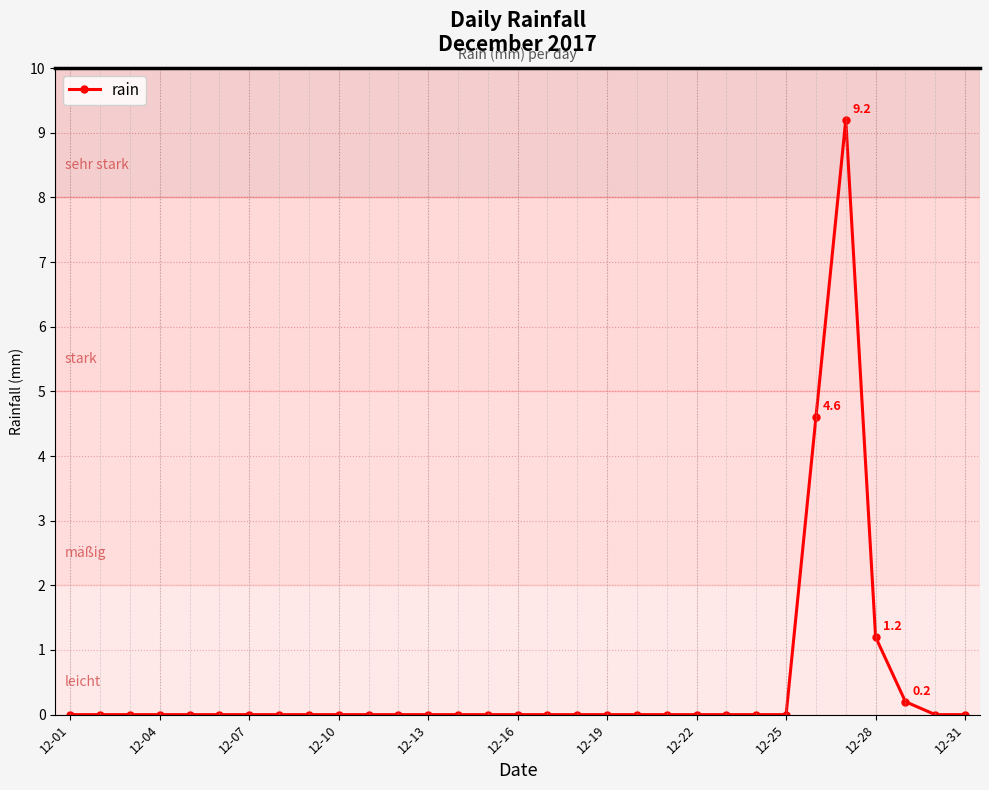

What is the greatest value displayed?

9.2